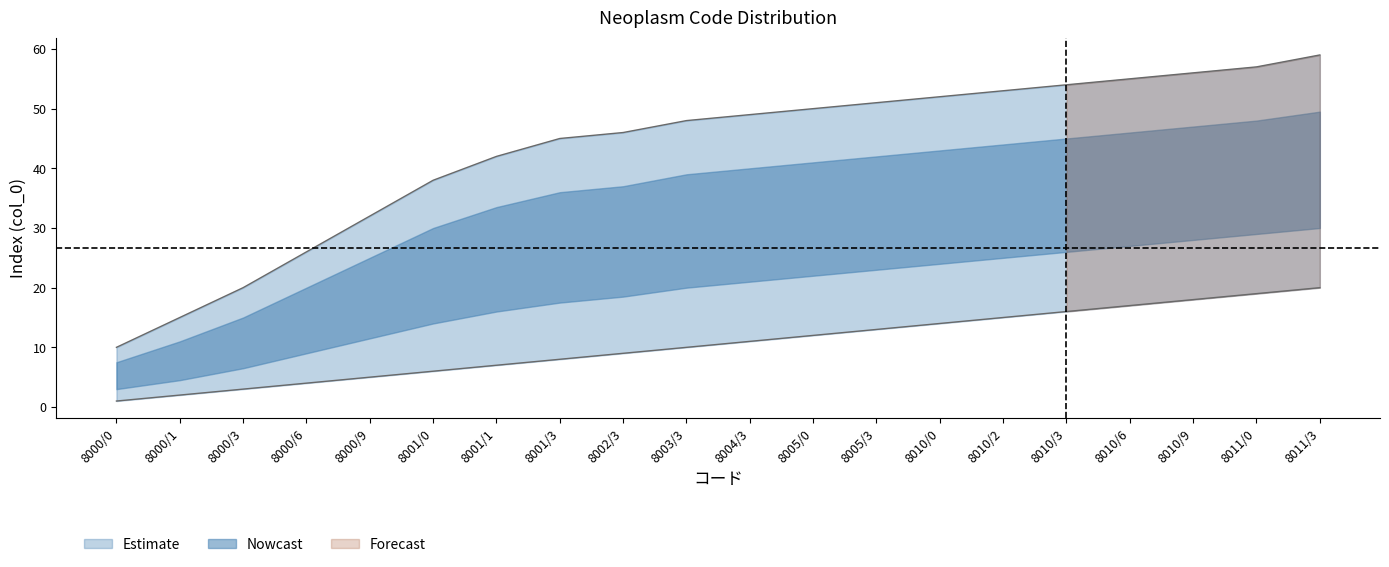

What is the difference between the highest and lowest values at 8010/9?

38